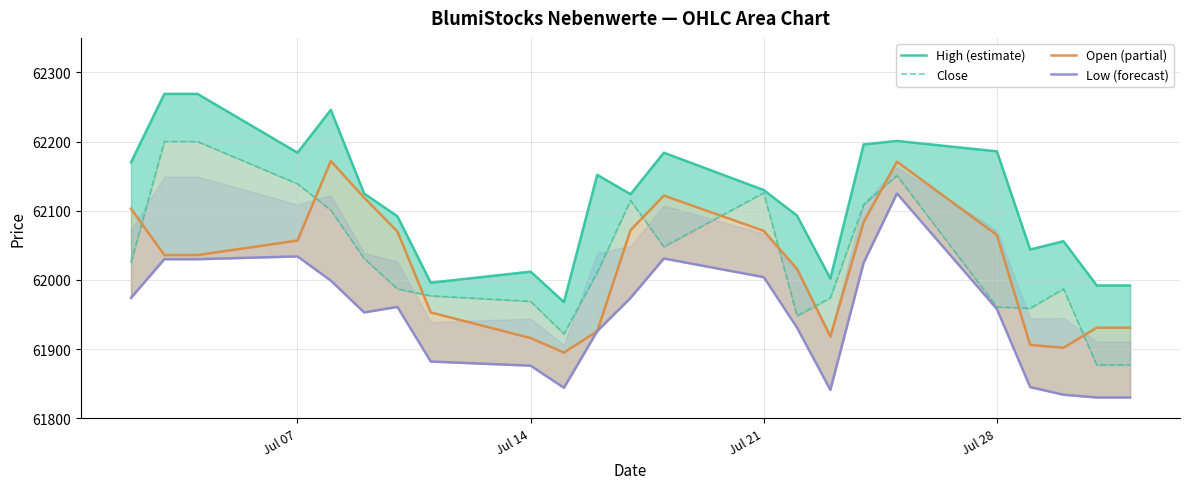

In Open (partial), how many points are lower than both neighbors (excluding endpoints)?

3